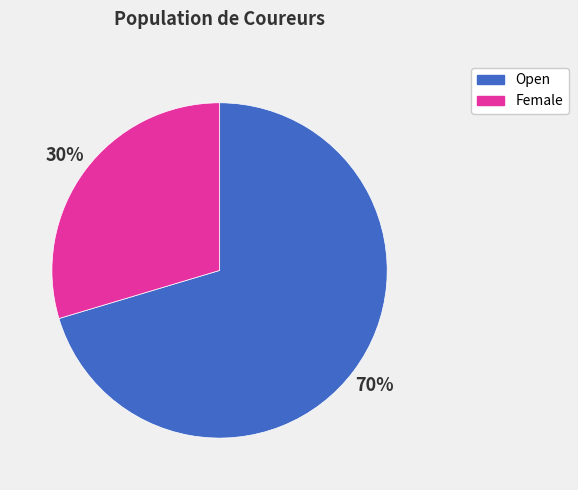

To the nearest percent, what percentage of the pie is Female?

30%